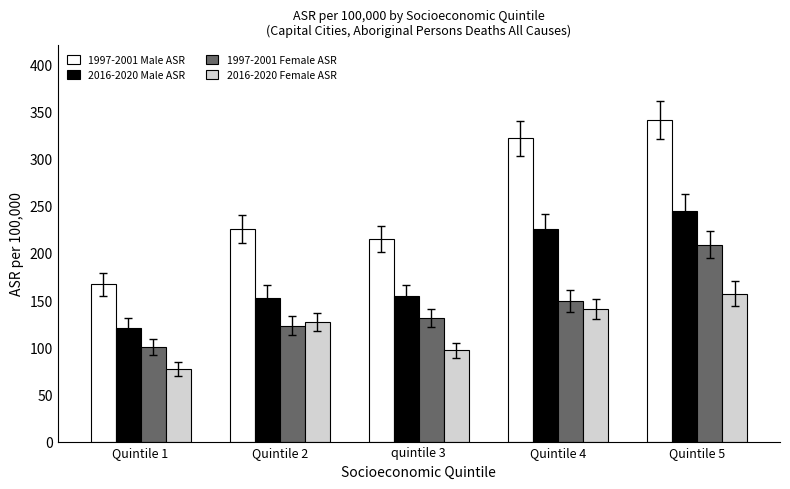

What is the value of the 2016-2020 Female ASR bar at the 3rd from the left?

96.9